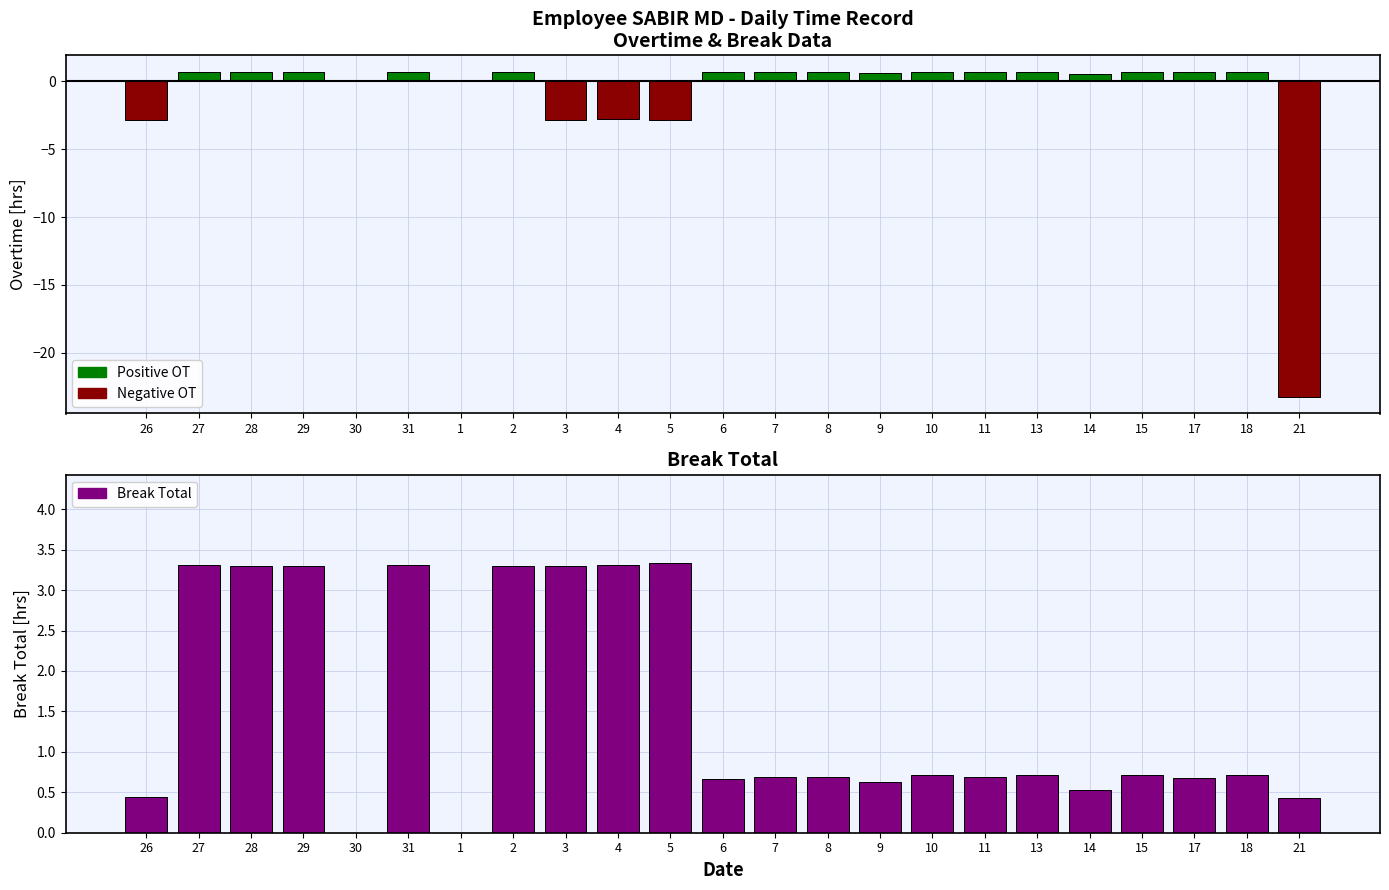

Reading right to left, what are all the values shown in this chart?

Positive OT: 21=0.0	18=0.7	17=0.7	15=0.7	14=0.5	13=0.7	11=0.7	10=0.7	9=0.6	8=0.7	7=0.7	6=0.7	5=0.0	4=0.0	3=0.0	2=0.7	1=0.0	31=0.7	30=0.0	29=0.7	28=0.7	27=0.7	26=0.0
Negative OT: 21=-23.3	18=0.0	17=0.0	15=0.0	14=0.0	13=0.0	11=0.0	10=0.0	9=0.0	8=0.0	7=0.0	6=0.0	5=-2.8	4=-2.8	3=-2.9	2=0.0	1=0.0	31=0.0	30=0.0	29=0.0	28=0.0	27=0.0	26=-2.8
Break Total: 21=0.4	18=0.7	17=0.7	15=0.7	14=0.5	13=0.7	11=0.7	10=0.7	9=0.6	8=0.7	7=0.7	6=0.7	5=3.3	4=3.3	3=3.3	2=3.3	1=0.0	31=3.3	30=0.0	29=3.3	28=3.3	27=3.3	26=0.4